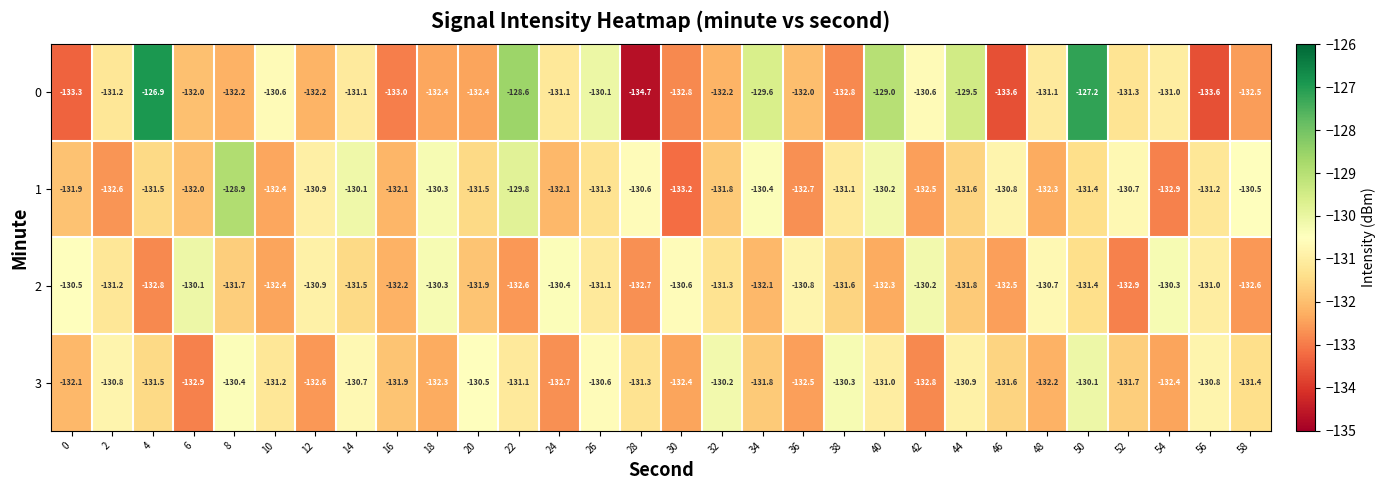

Is the value of 2 at 32 greater than the value of 3 at 54?

Yes